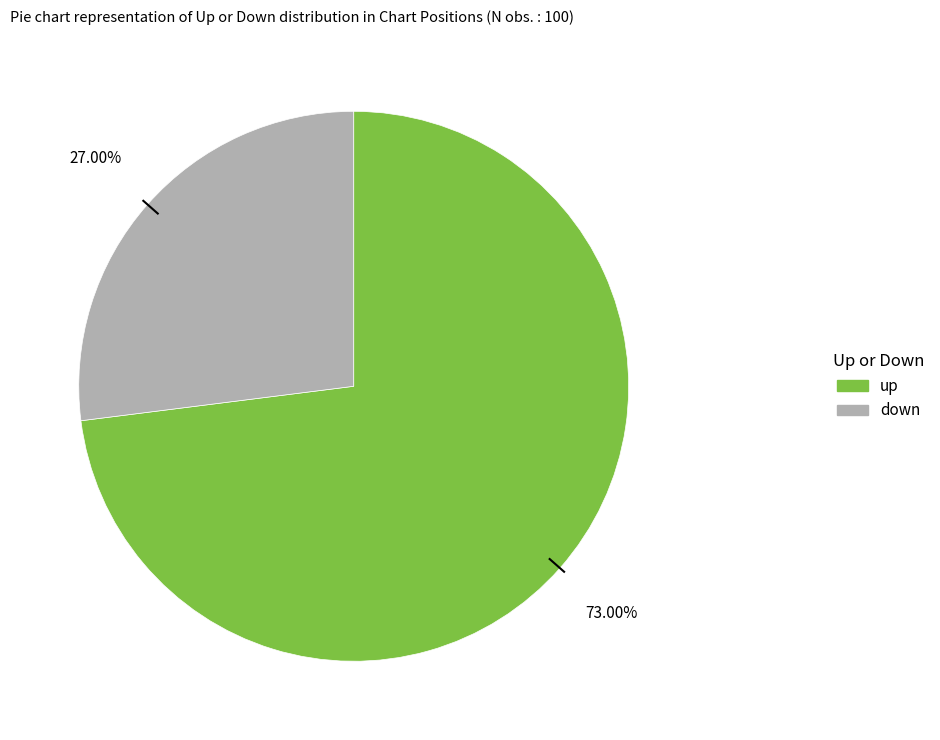

Is up the majority of the pie?

Yes